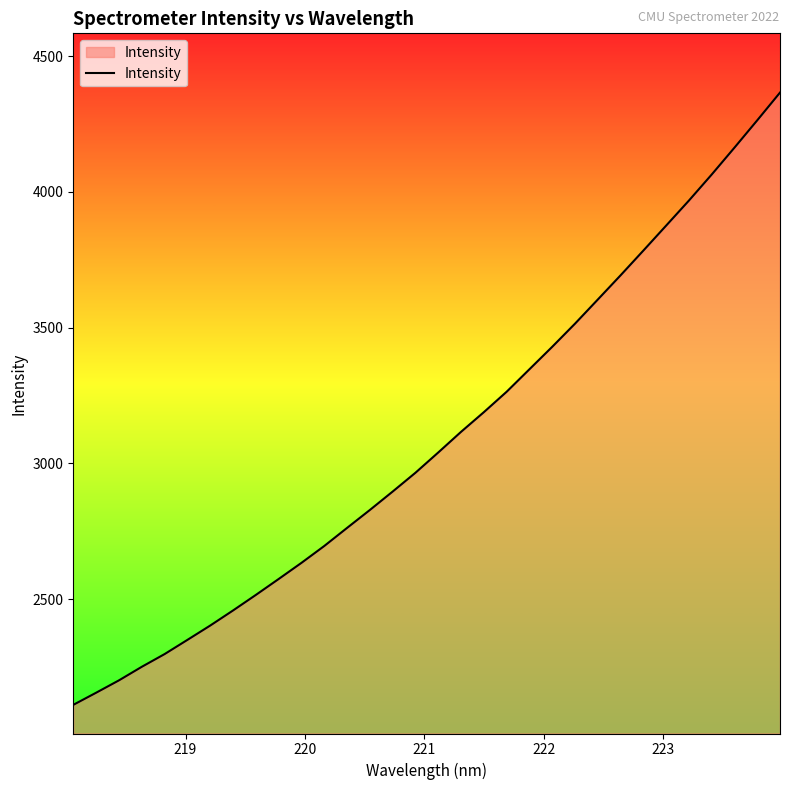

What is the difference between the maximum and minimum values?

2255.1